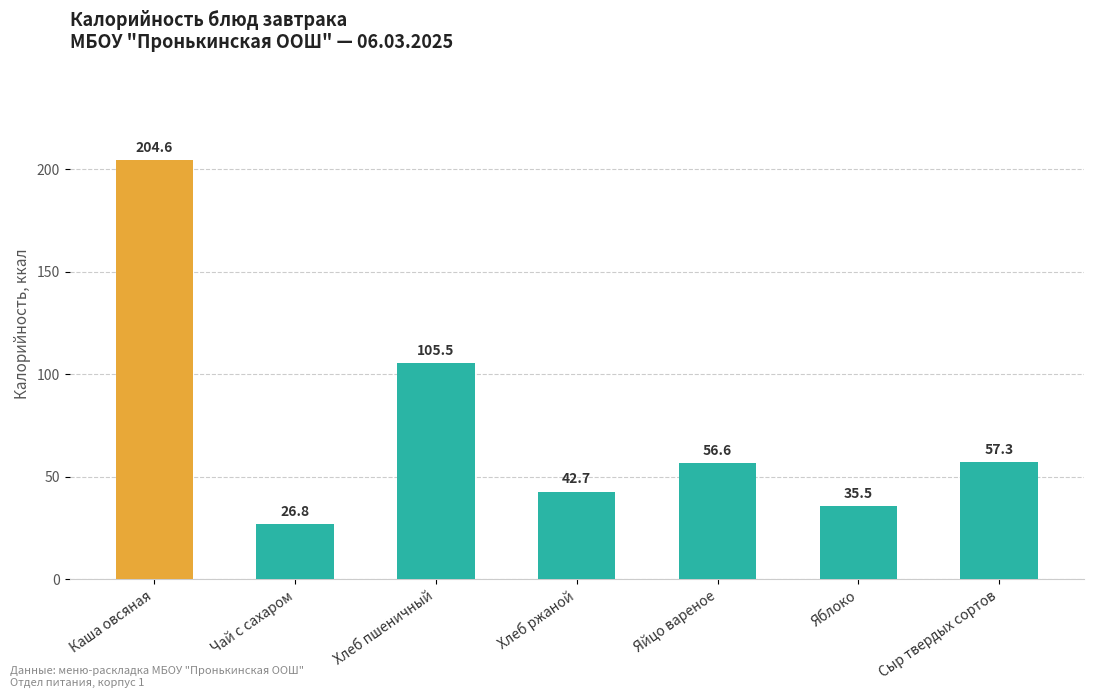

Which category has the highest value across all series?

Каша овсяная